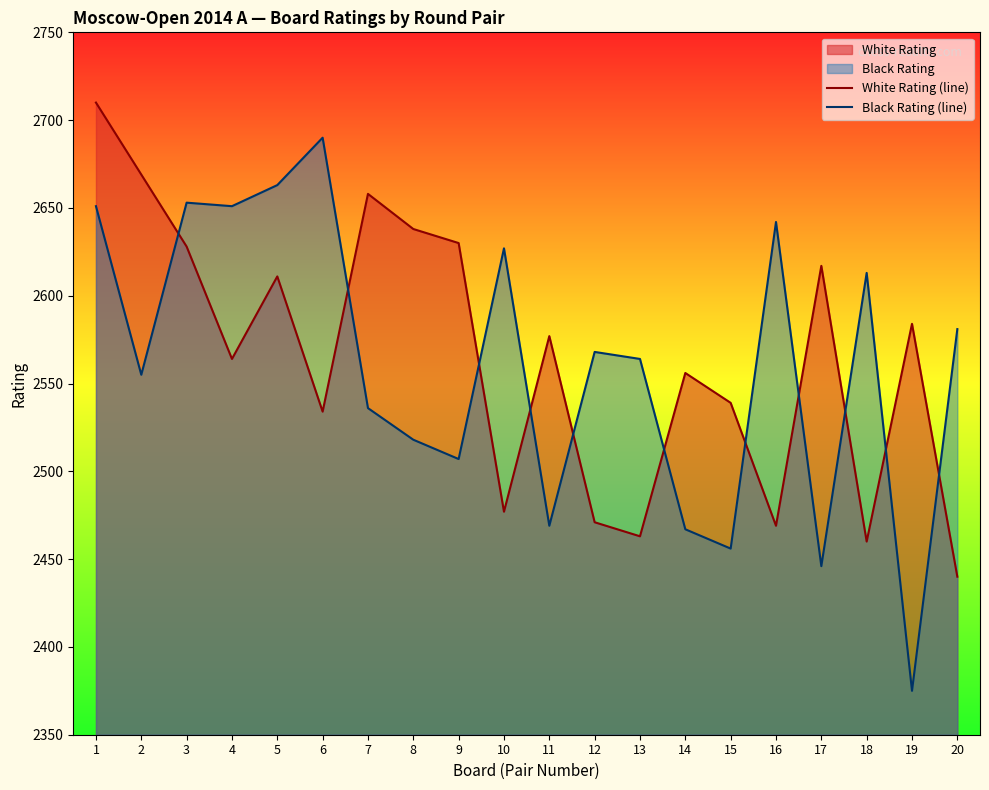

How many lines are shown in the chart?

2